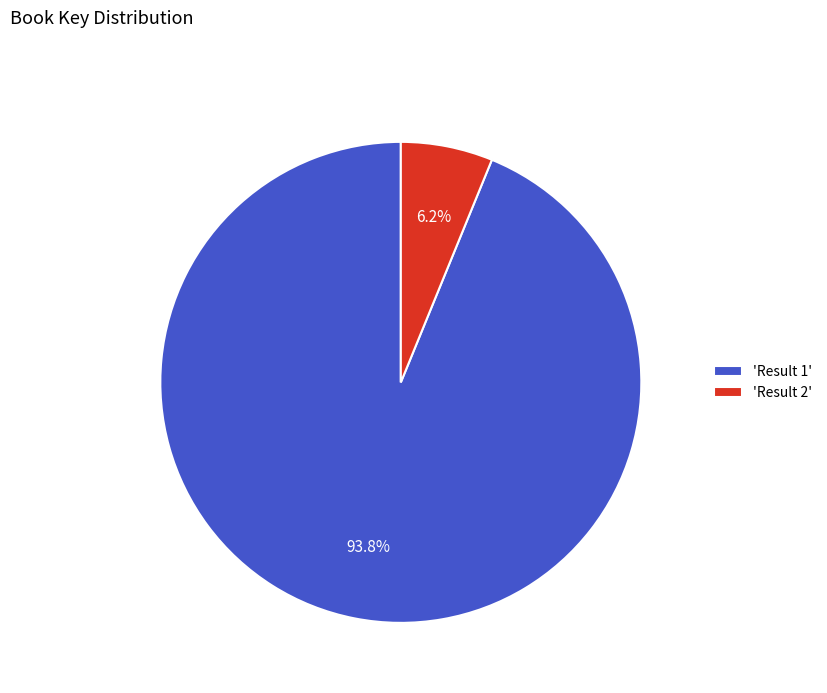

Rank the categories by value from highest to lowest.

'Result 1', 'Result 2'